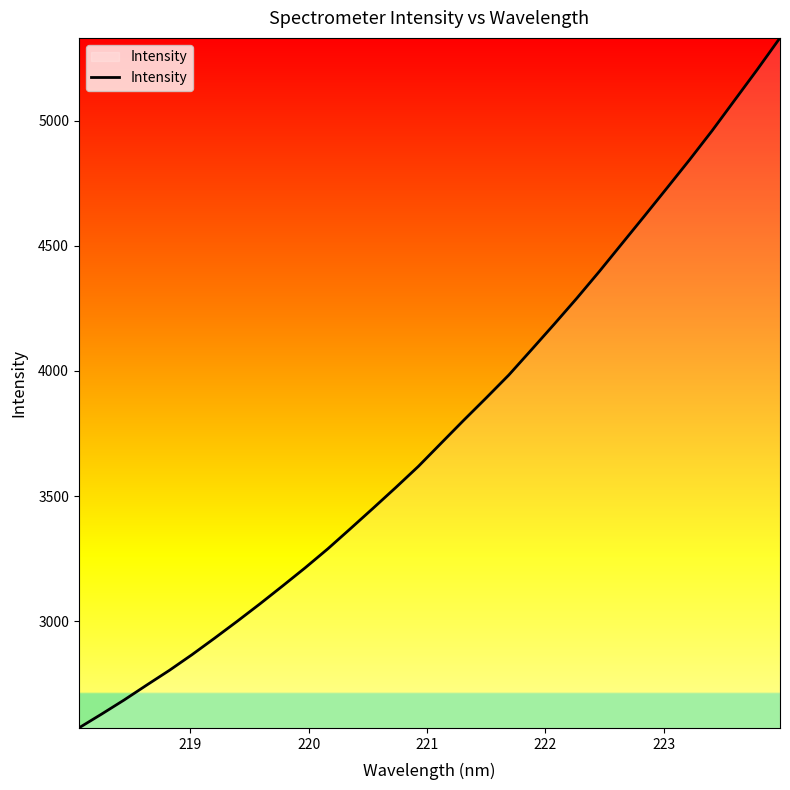

What is the smallest value displayed?

2572.8